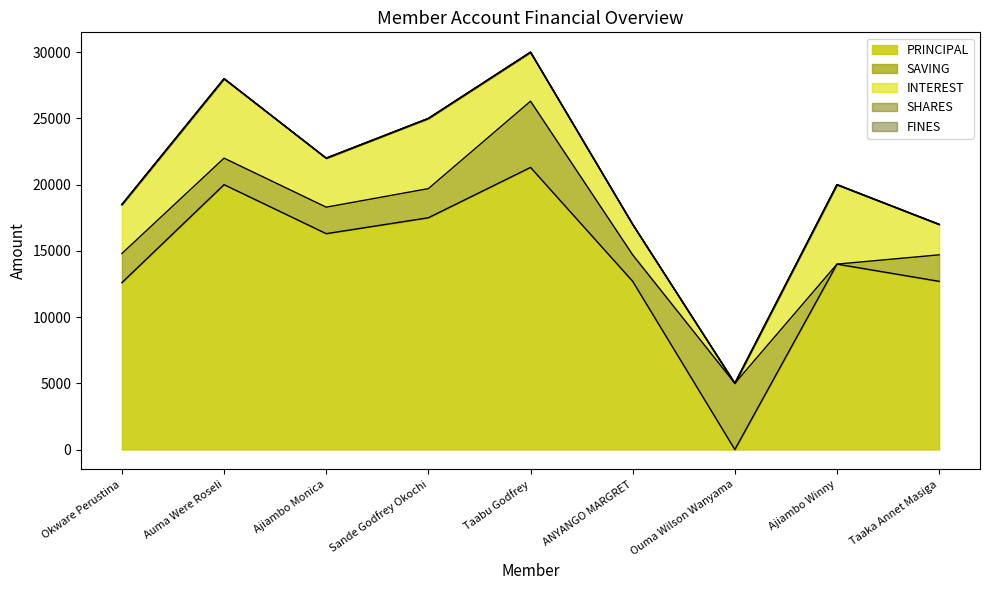

At which category does PRINCIPAL reach its first local valley?

Ajiambo Monica